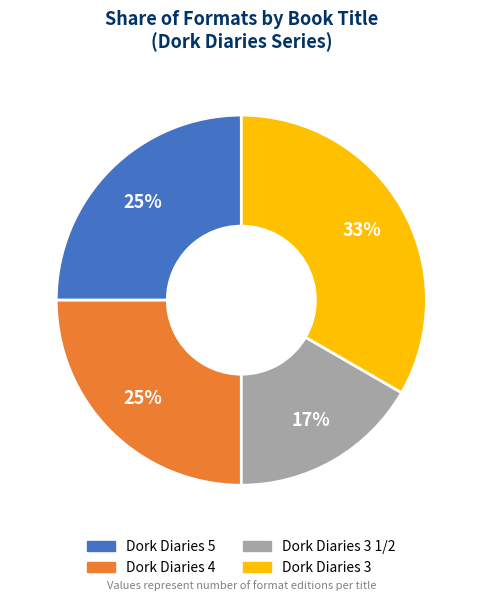

Count the number of slices in the pie.

4